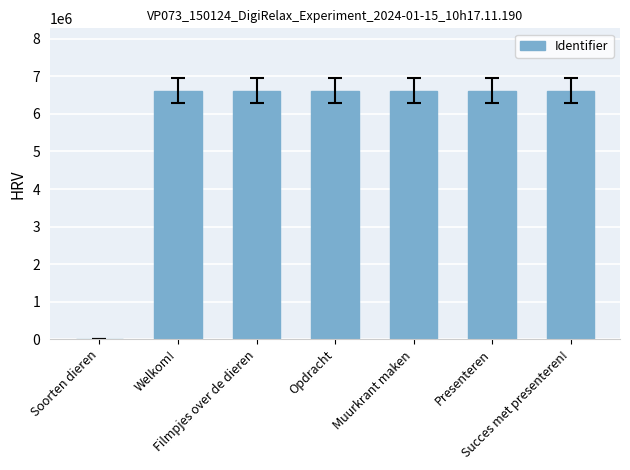

What is the maximum value shown in the chart?

6622313